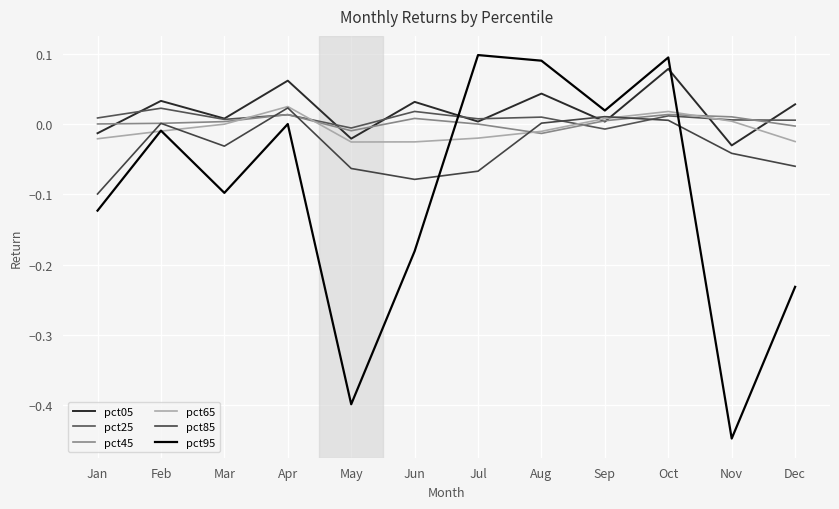

Where is pct85 nearest to the value 0?

Feb